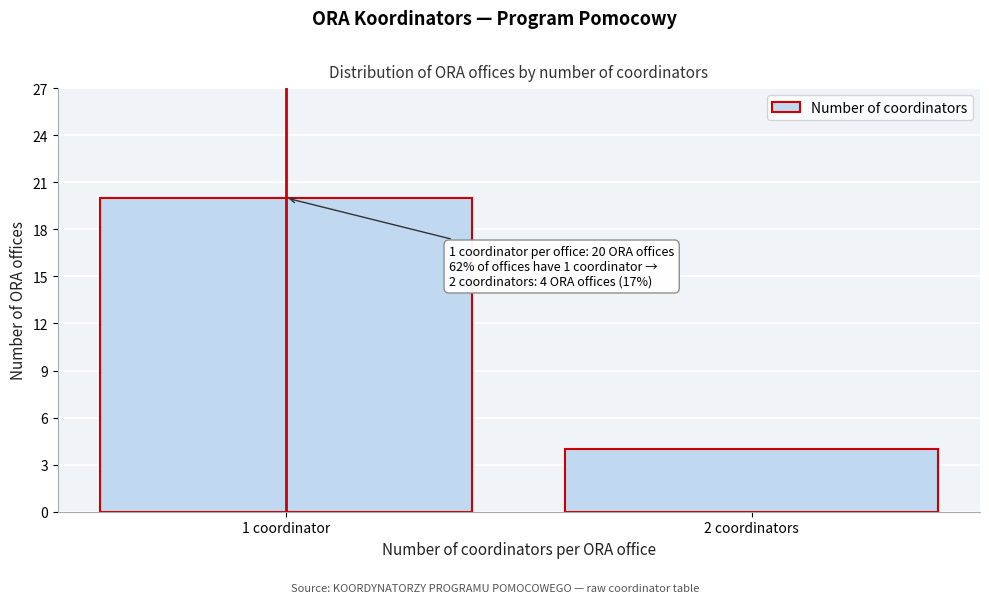

Reading right to left, list all the values displayed in this chart.

2 coordinators=4	1 coordinator=20